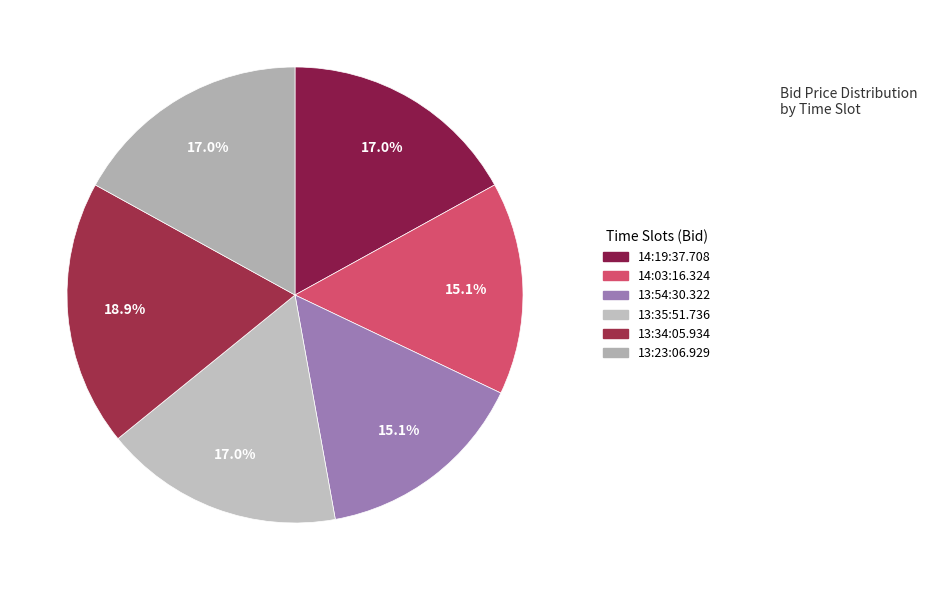

Is it true that 14:19:37.708 is 29% of the pie?

False